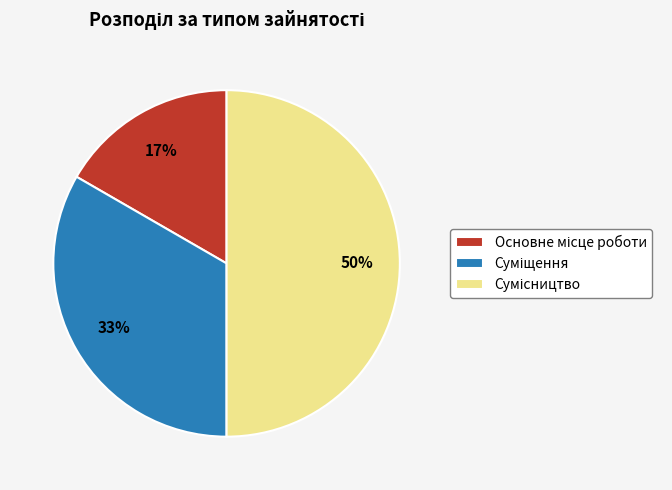

To the nearest percent, what is the average slice percentage?

33%